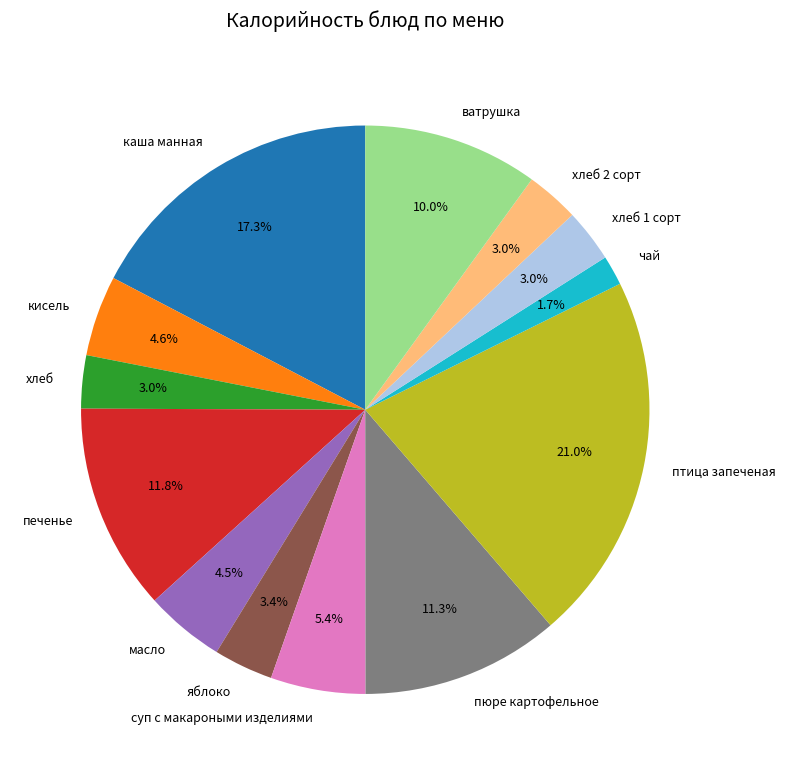

What is the smallest slice in the pie chart?

чай